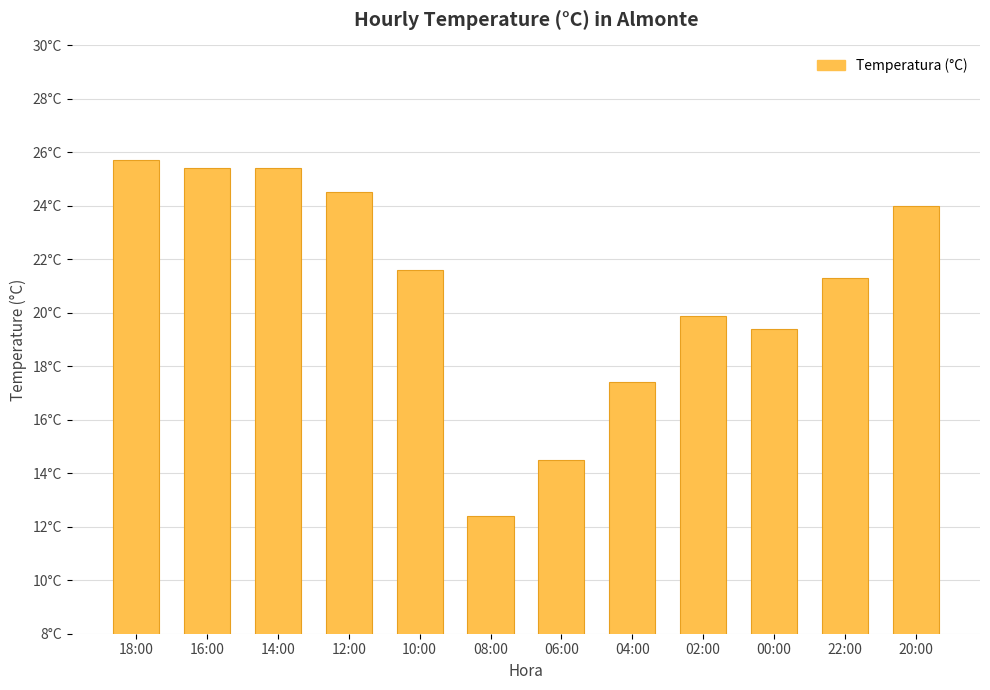

What is the label of the 1st bar from the left?

18:00